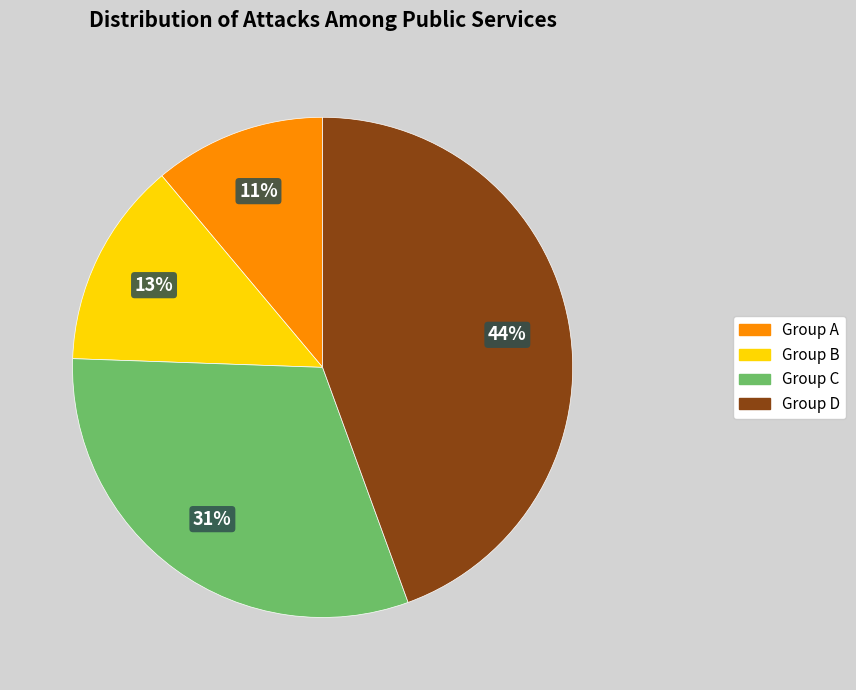

To the nearest percent, what is the difference between the largest and smallest slice percentages?

33%